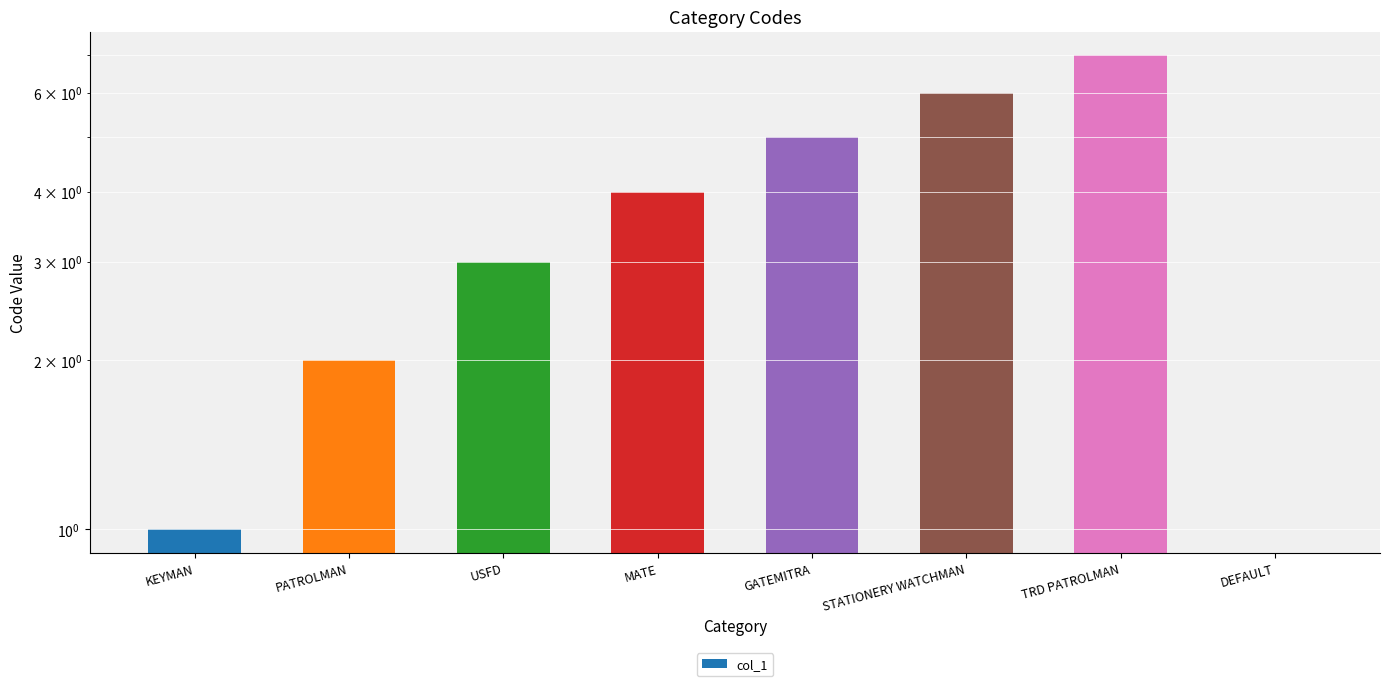

How many values are below 4?

4